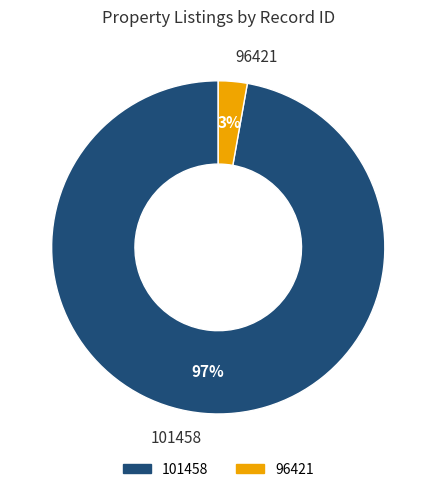

Rank the categories by value from highest to lowest.

101458, 96421